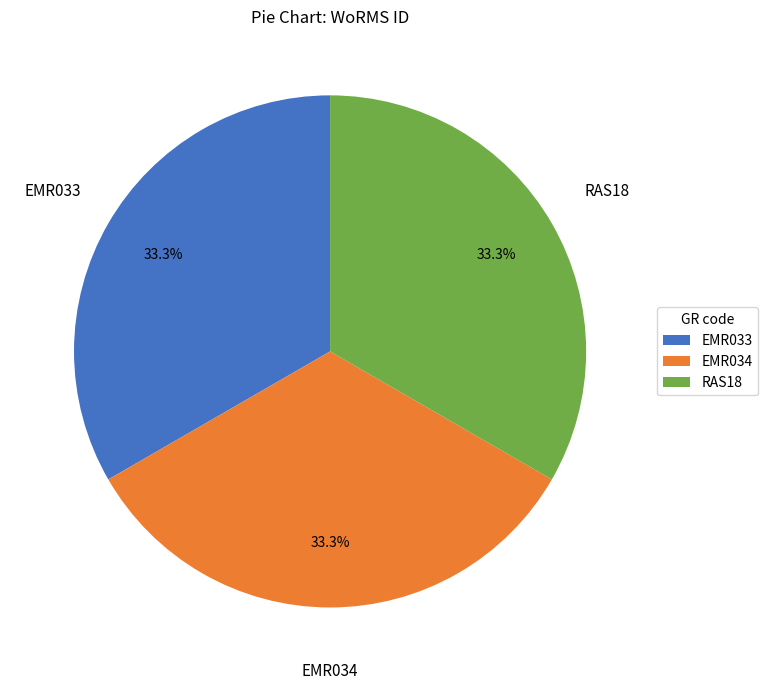

Combined, do EMR034 and EMR033 account for over 50%?

Yes